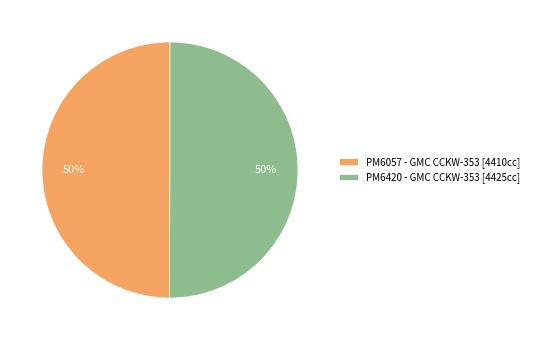

To the nearest percent, what portion does PM6057 - GMC CCKW-353 [4410cc] represent?

50%